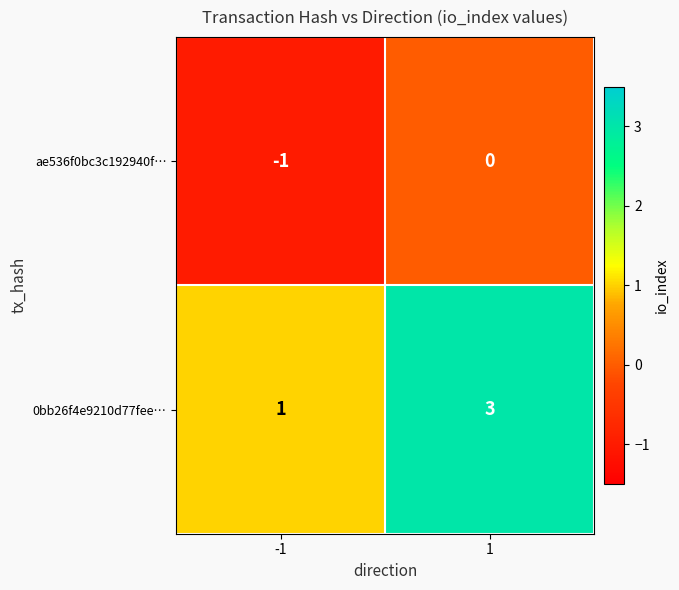

Which series has the largest total across all categories?

0bb26f4e9210d77fee…